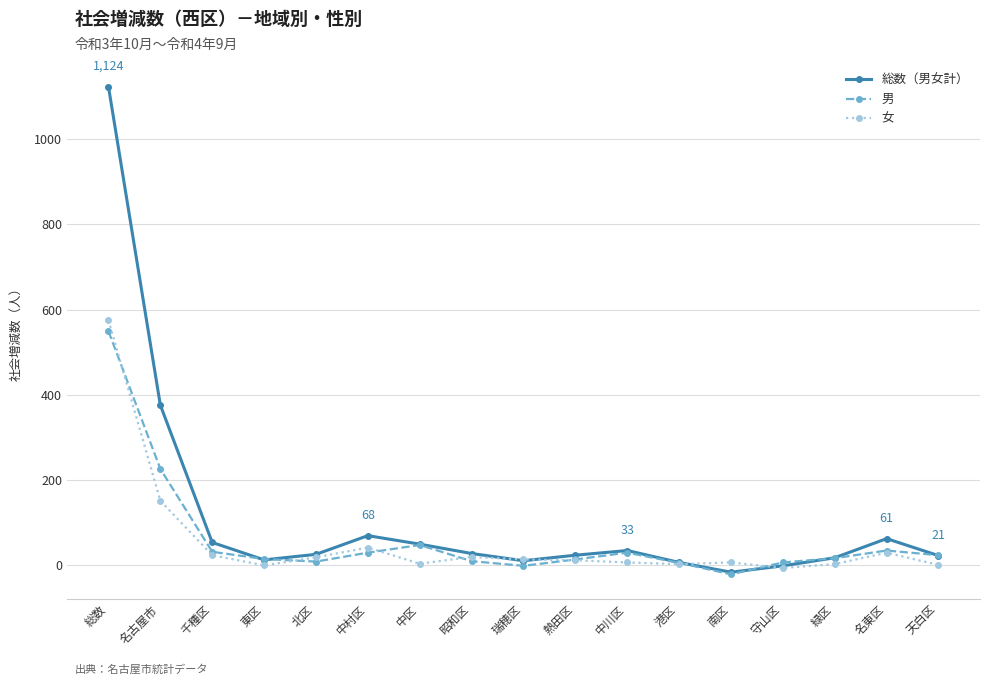

The value of 男 at 総数 is 893. True or false?

False